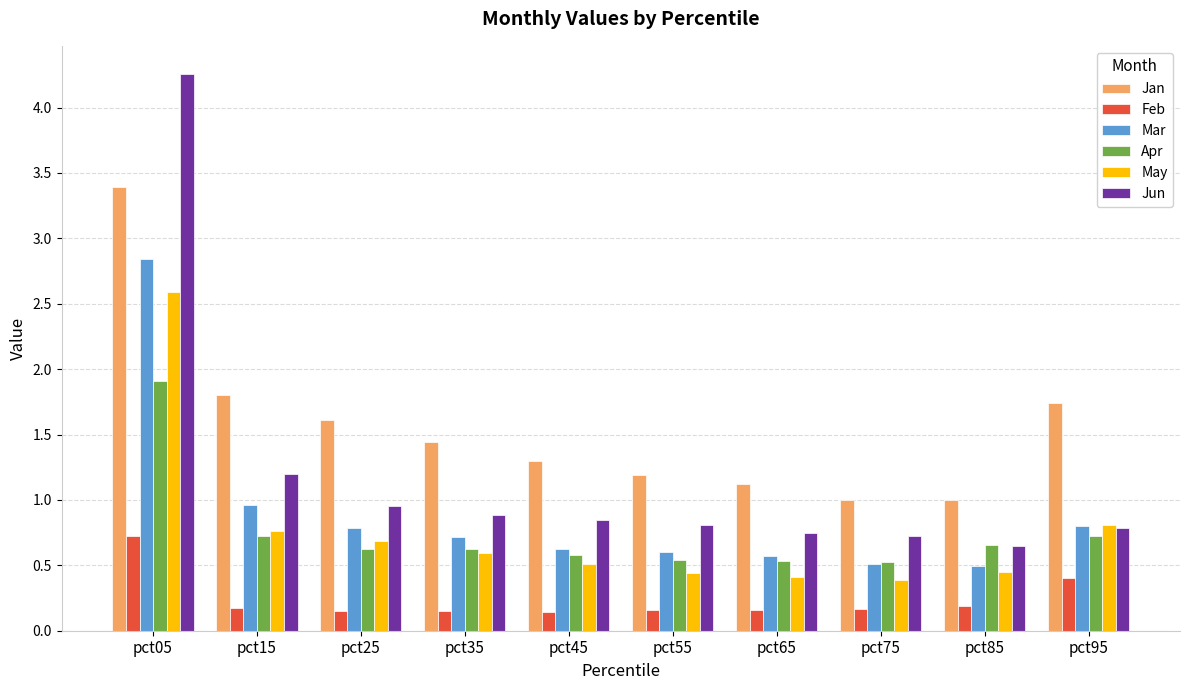

What are all the series names shown in the legend?

Jan, Feb, Mar, Apr, May, Jun